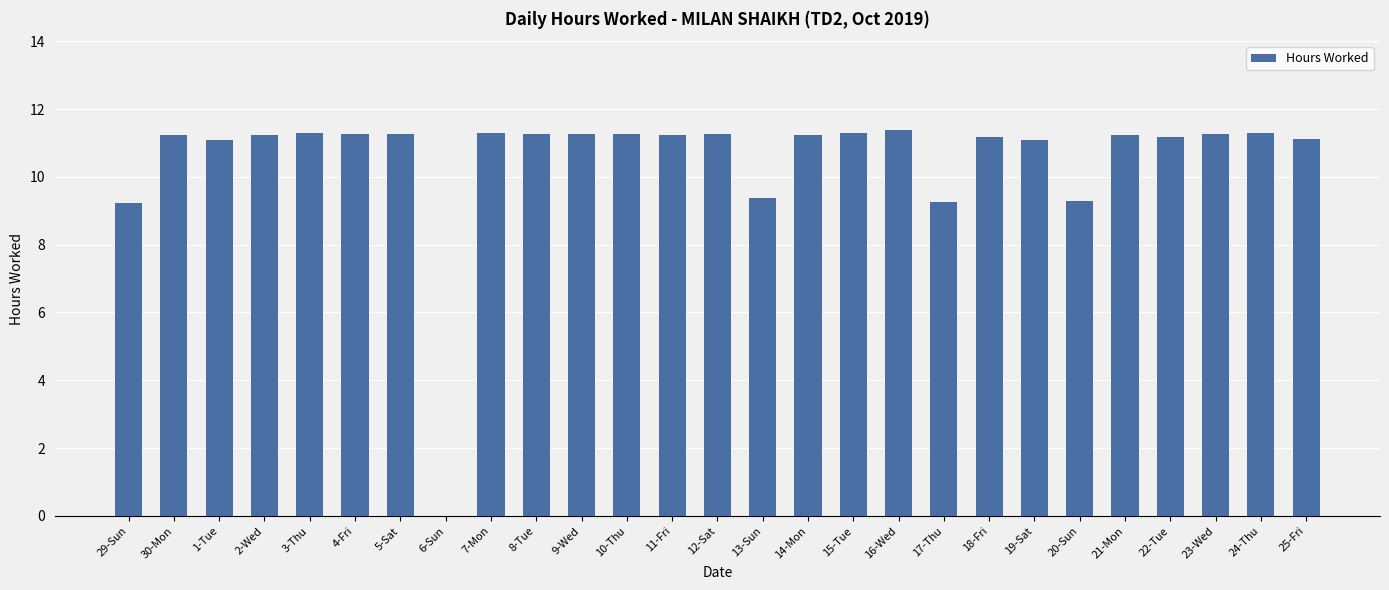

True or false: the data shows 11.2 at 18-Fri.

True